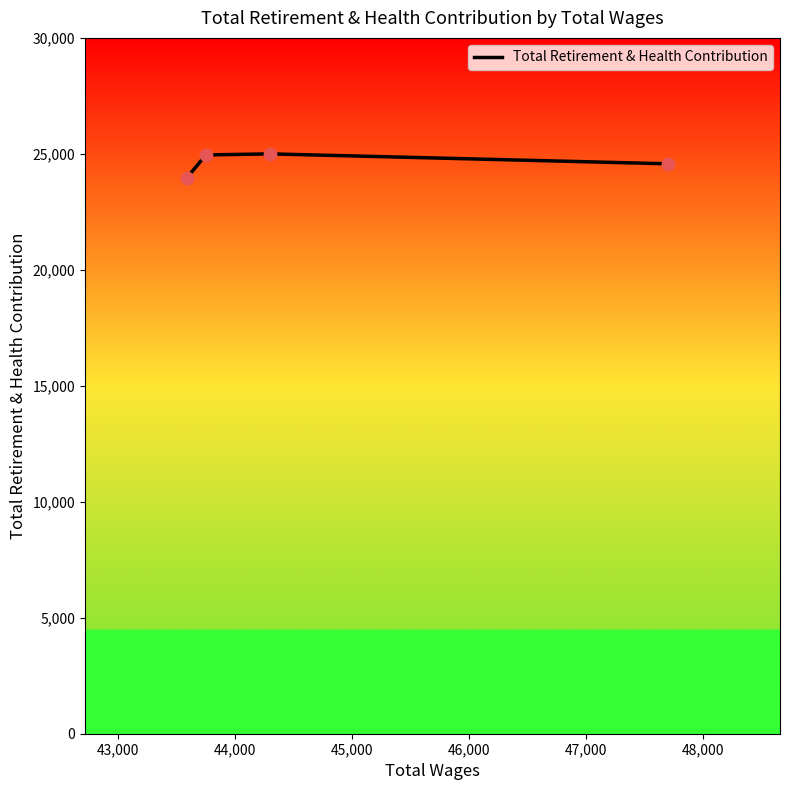

What is the difference between the maximum and minimum values?

1030